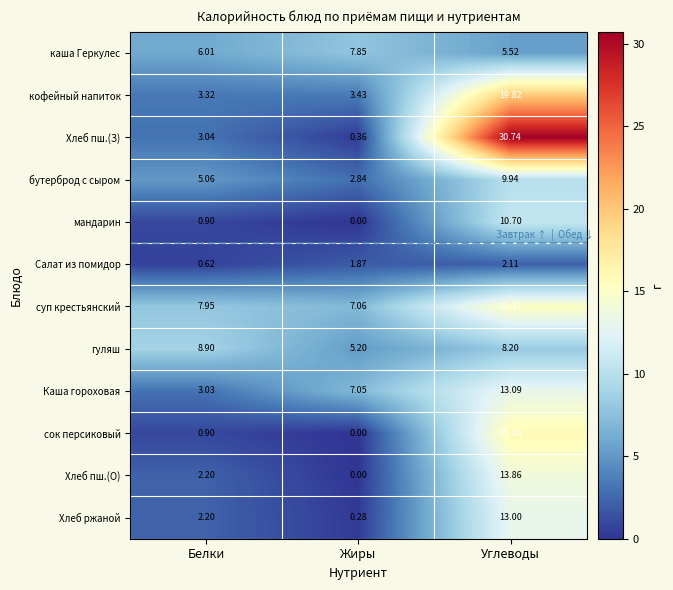

At how many categories does at least one series exceed 30?

1